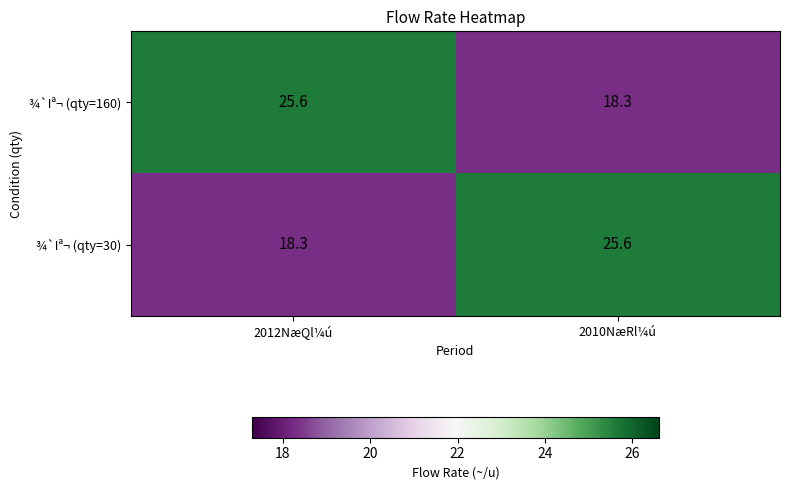

The ¾`Iª¬ (qty=160) series shows 25.6 at 2012NæQl¼ú. True or false?

True